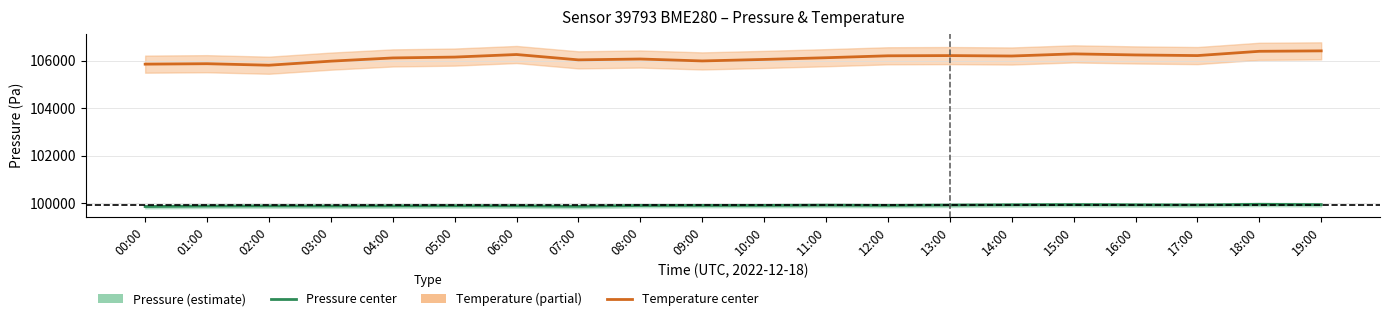

True or false: pressure has more than 0 interior local peaks.

True